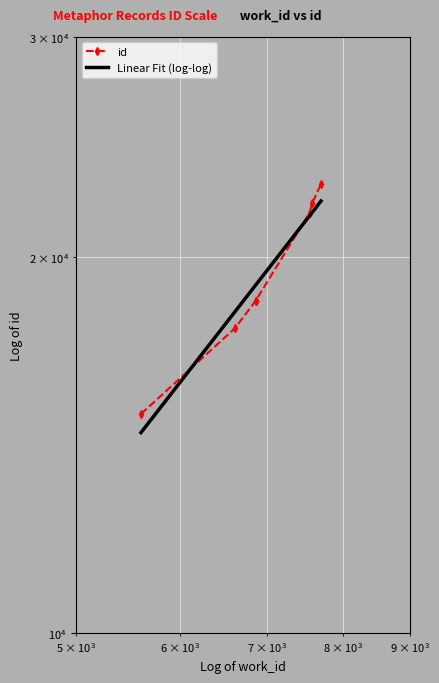

Reading left to right, what are all the values shown in this chart?

14976	17535	18448	18449	21702	22079	22881